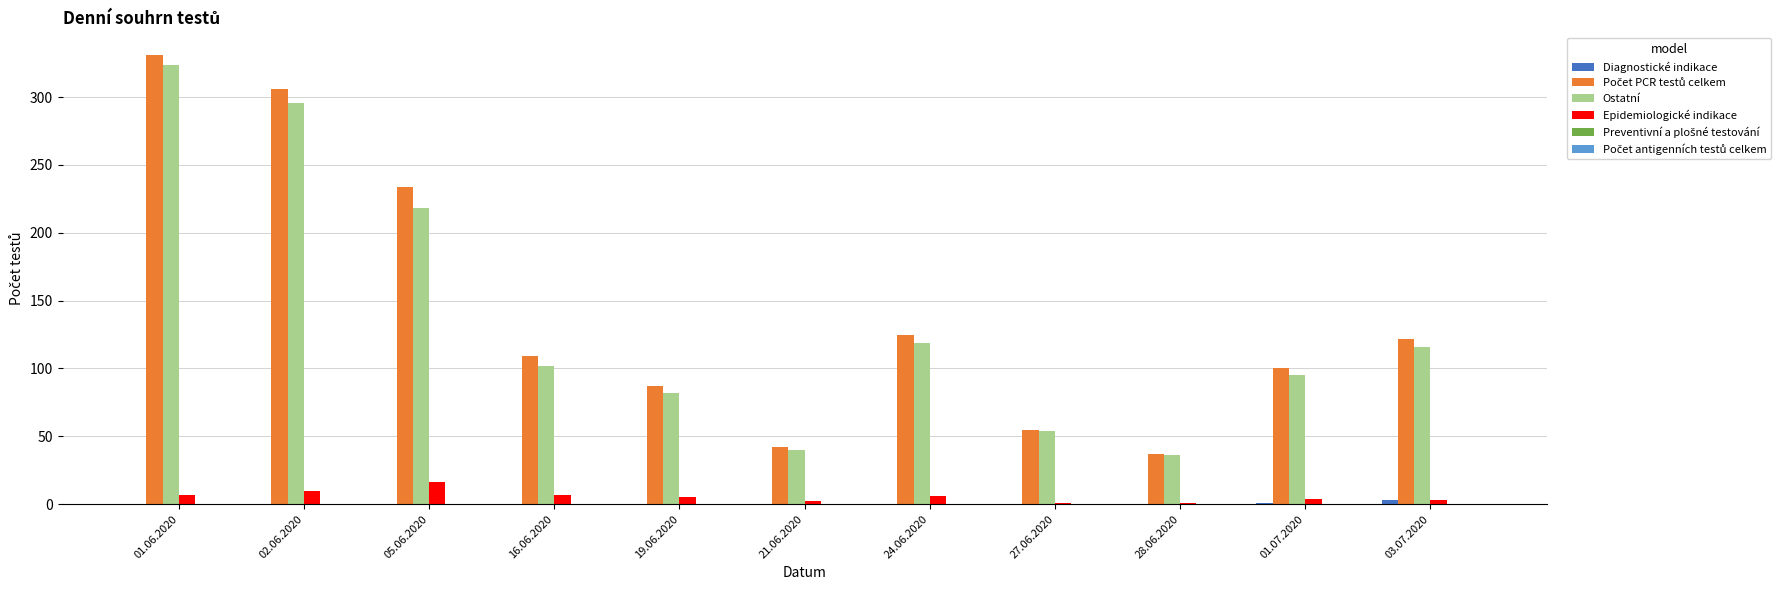

What is the total value across all series at 28.06.2020?

74